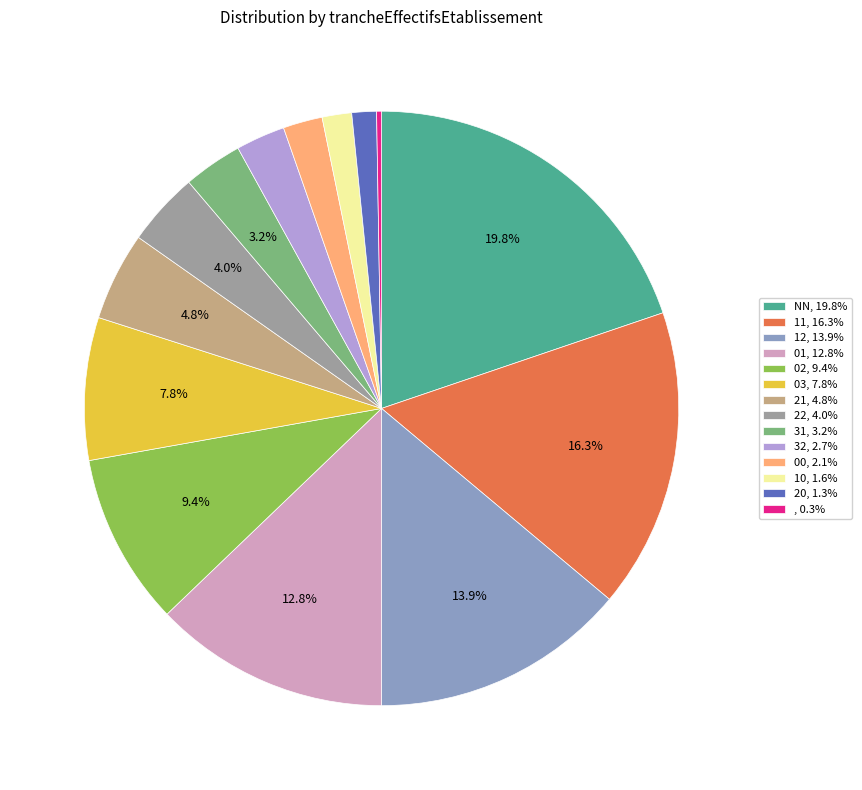

Combined, do 21, 4.8% and 02, 9.4% account for over 50%?

No